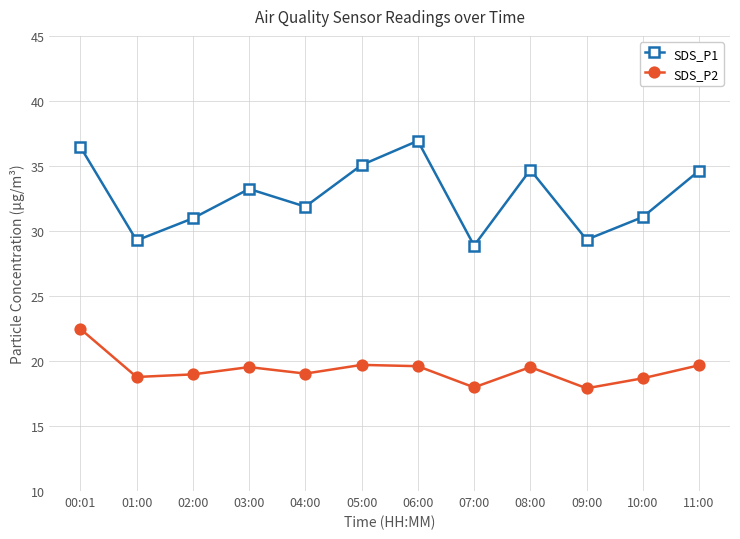

At which category does SDS_P2 reach its first local peak?

03:00